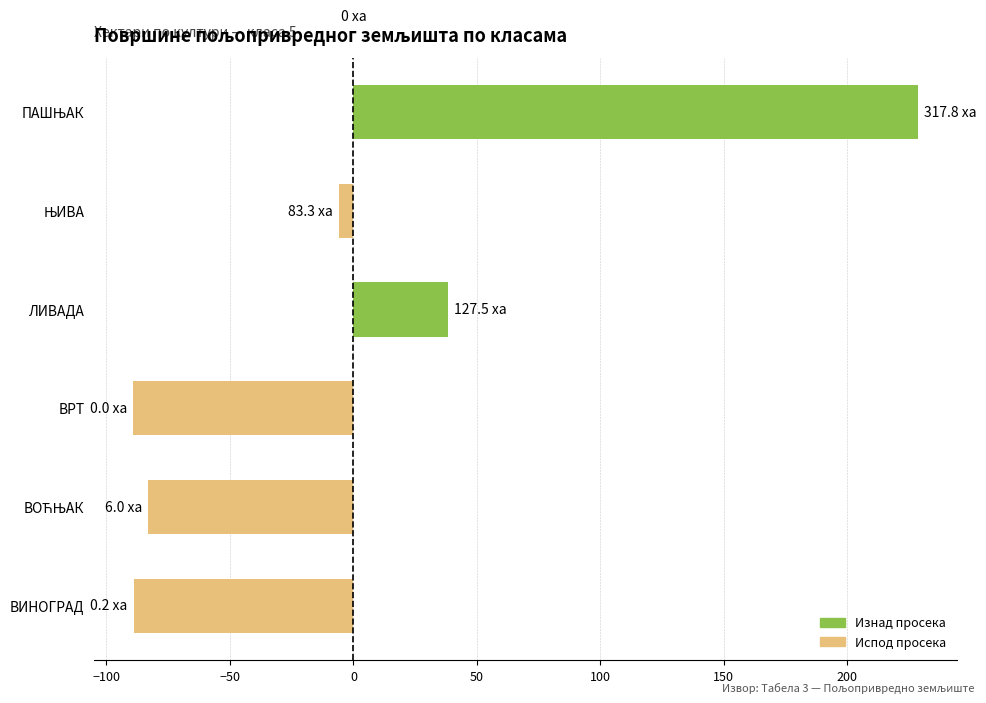

What is the change in value from ВРТ to ЛИВАДА?

+127.5